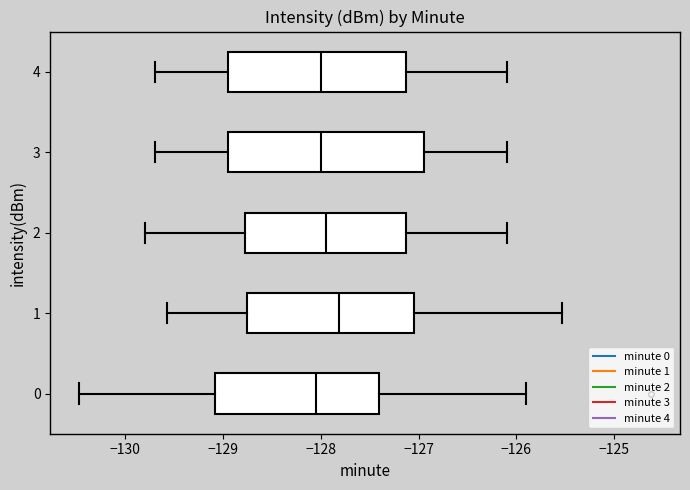

Where is the right edge of the box at y = 3 on the x-axis? The values are not printed on the chart, so give them approximately, as read against the axis.

-126.9